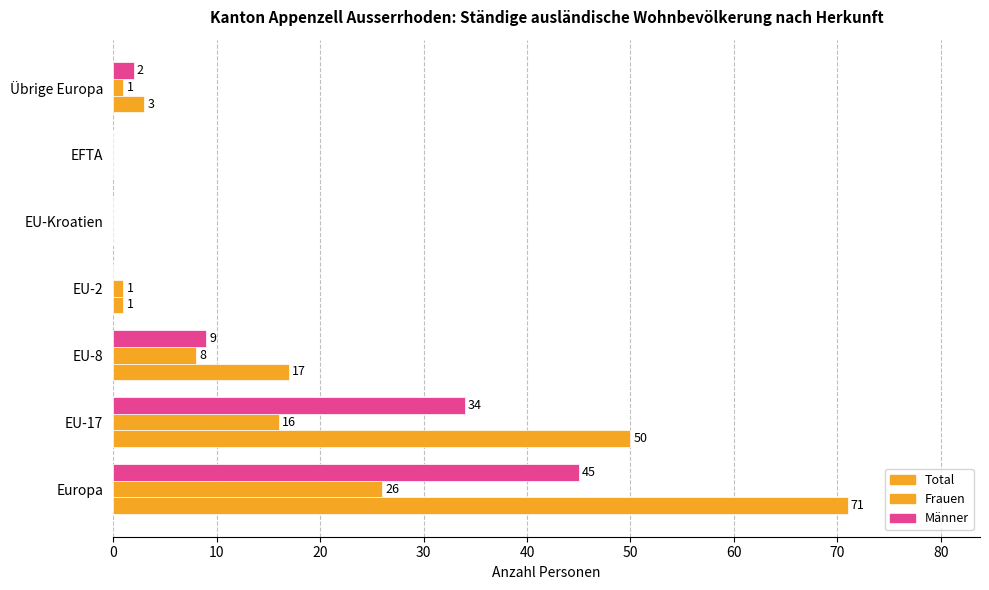

What is the difference between the maximum and minimum values in the Total series?

71